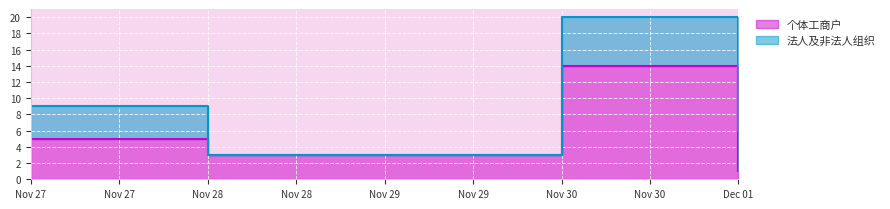

At which label does the data first exceed 5?

Nov 30